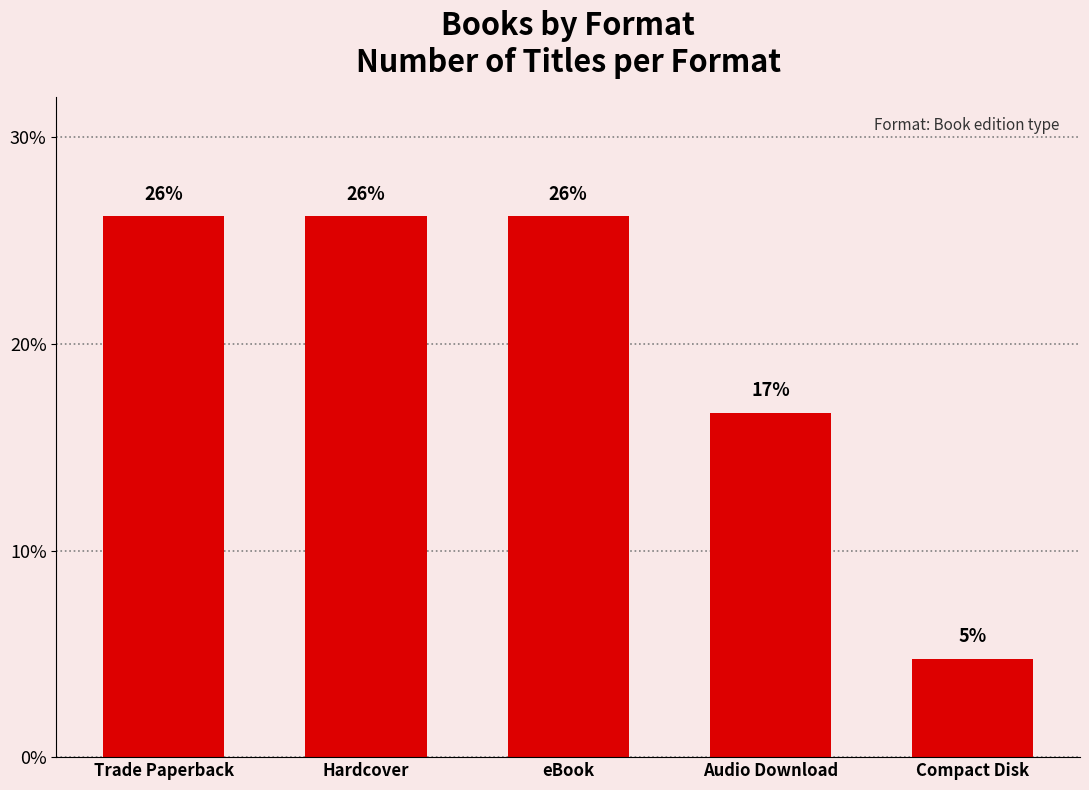

How many bars are there in total?

5